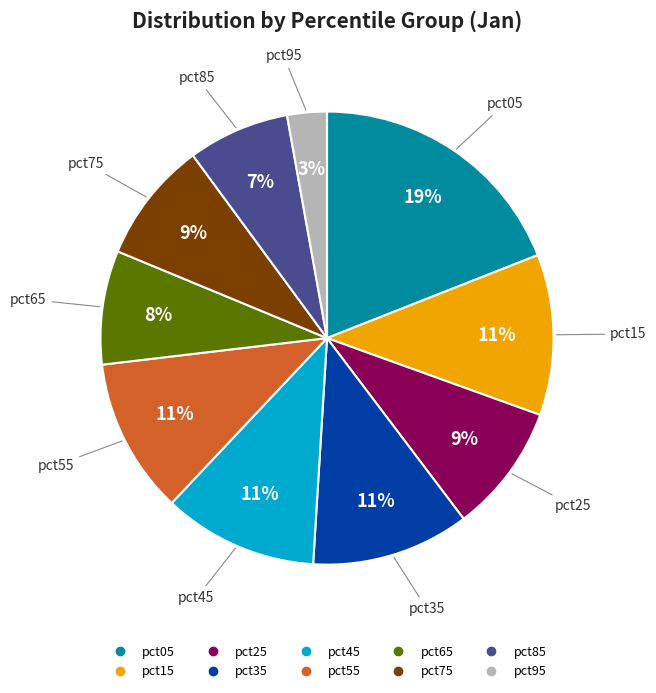

Is there any slice that represents more than half of the pie?

No